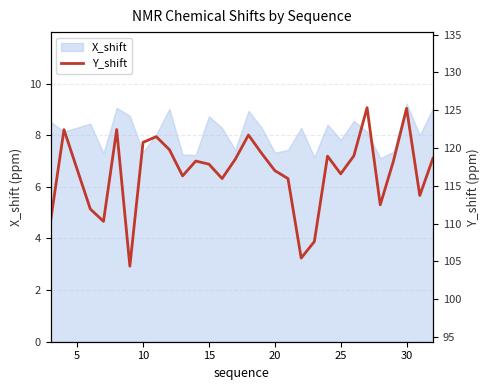

How many data points are less than 118?

14